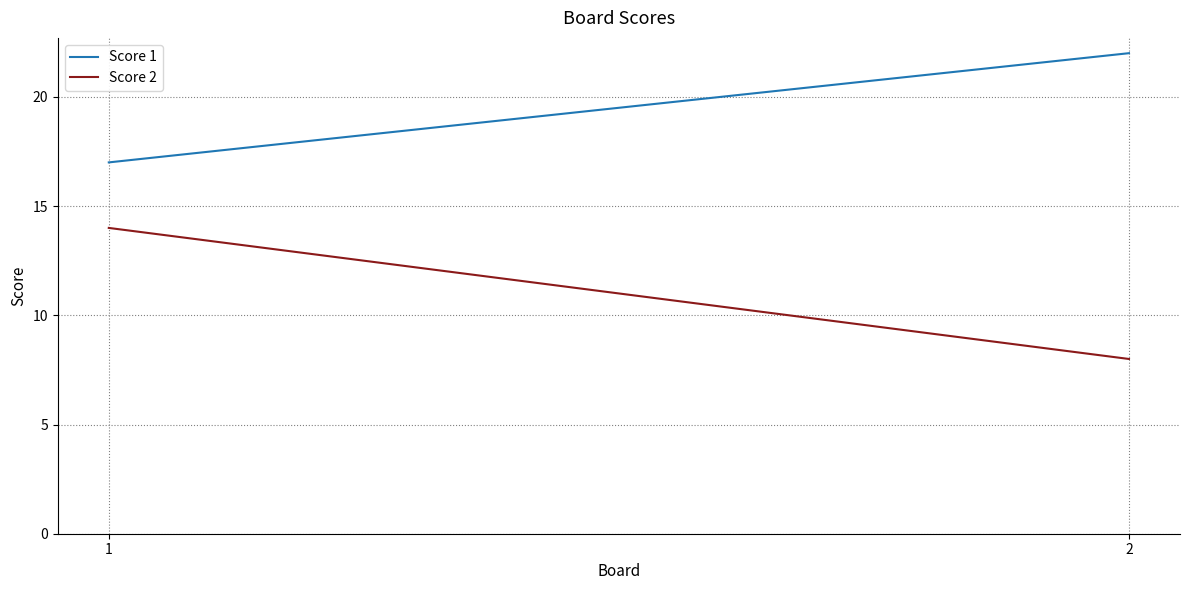

What is the difference between the Score 2 values at 2 and 1?

6